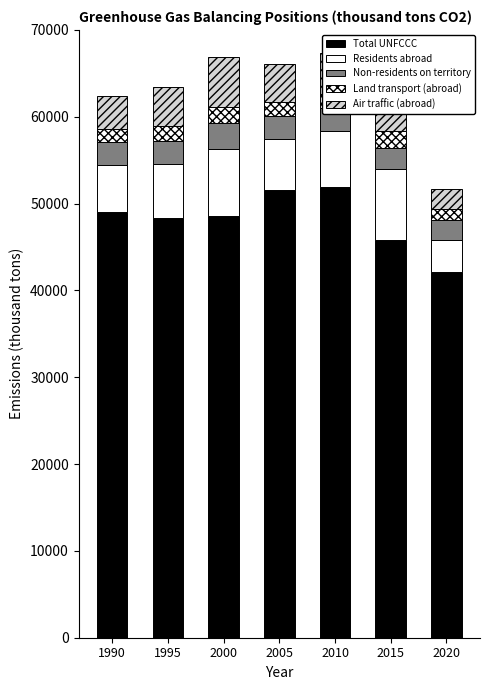

Is the value of Total UNFCCC at 2000 greater than the value of Land transport (abroad) at 2015?

Yes